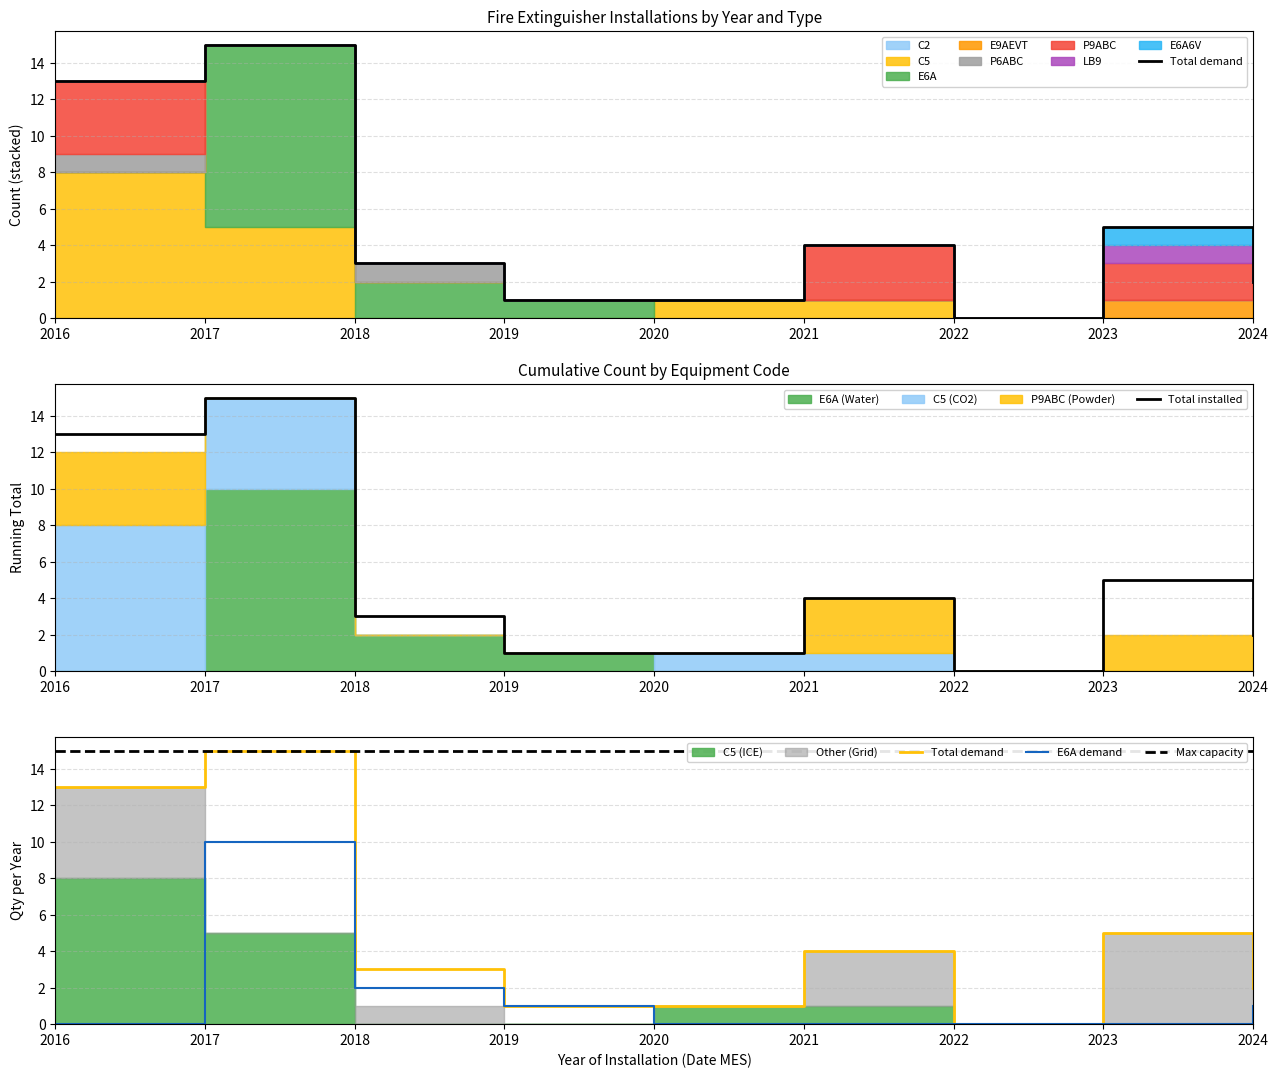

Rank the series by their maximum value, from highest to lowest.

Total demand, Total installed, Max capacity, E6A demand